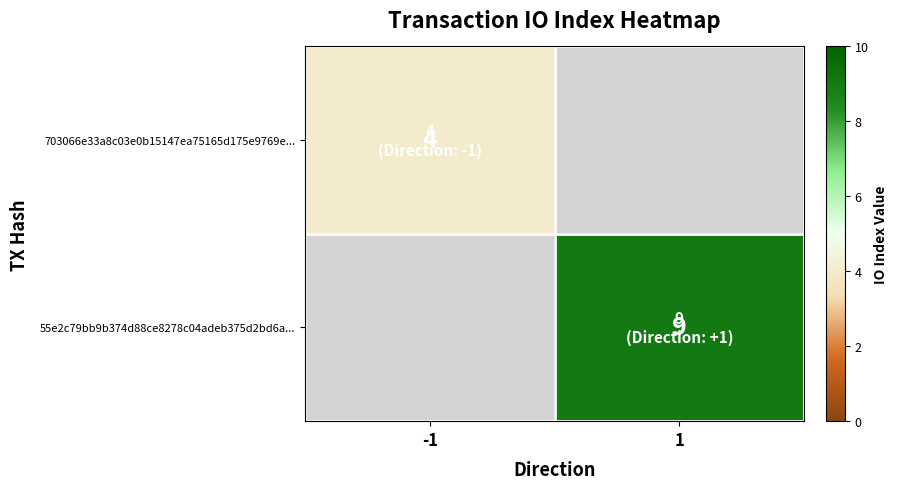

Is it true that 55e2c79bb9b374d88ce8278c04adeb375d2bd6a... equals 9 at 1?

True